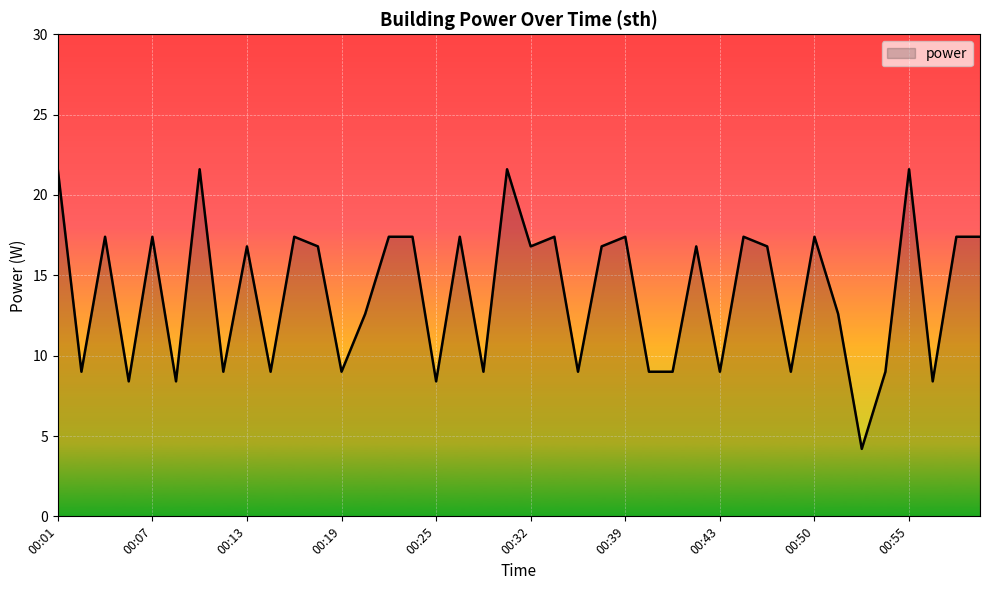

What is the difference between the maximum and minimum values?

17.4